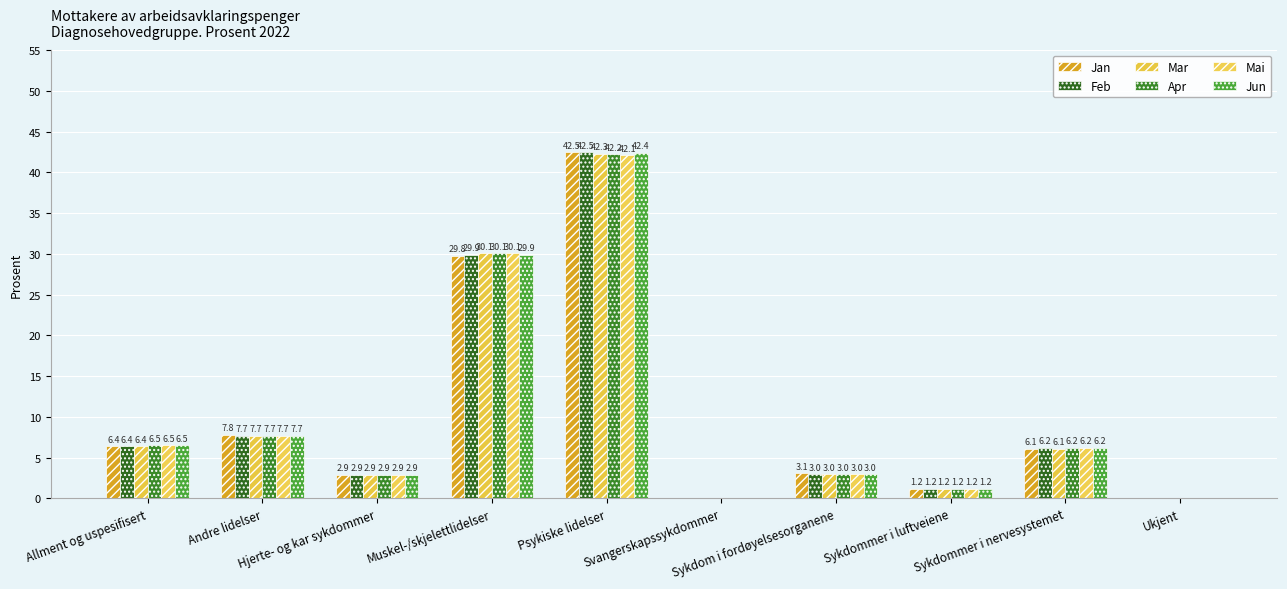

What is the smallest value displayed?

0.1